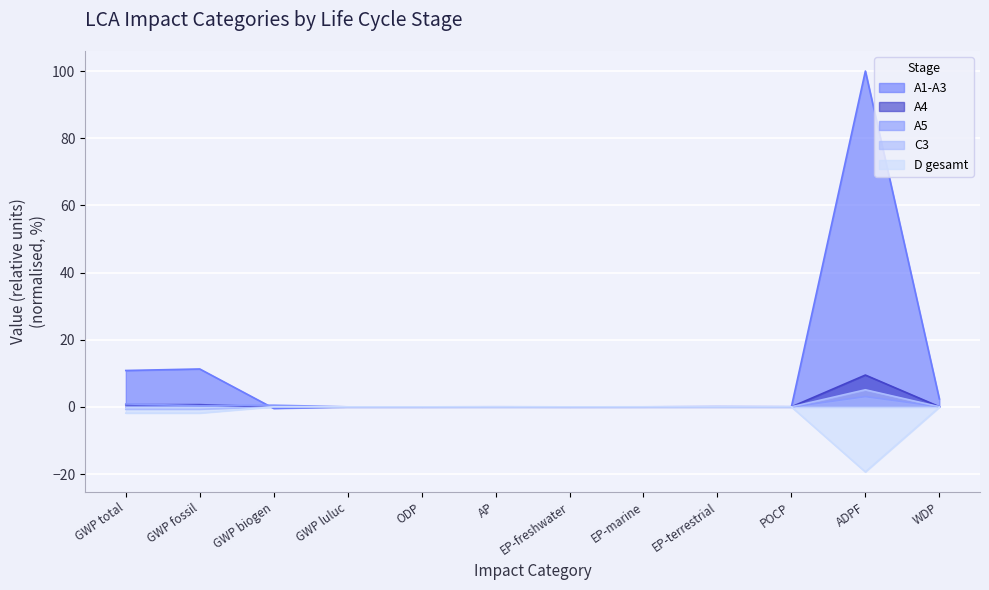

What is the smallest value displayed?

-19.4